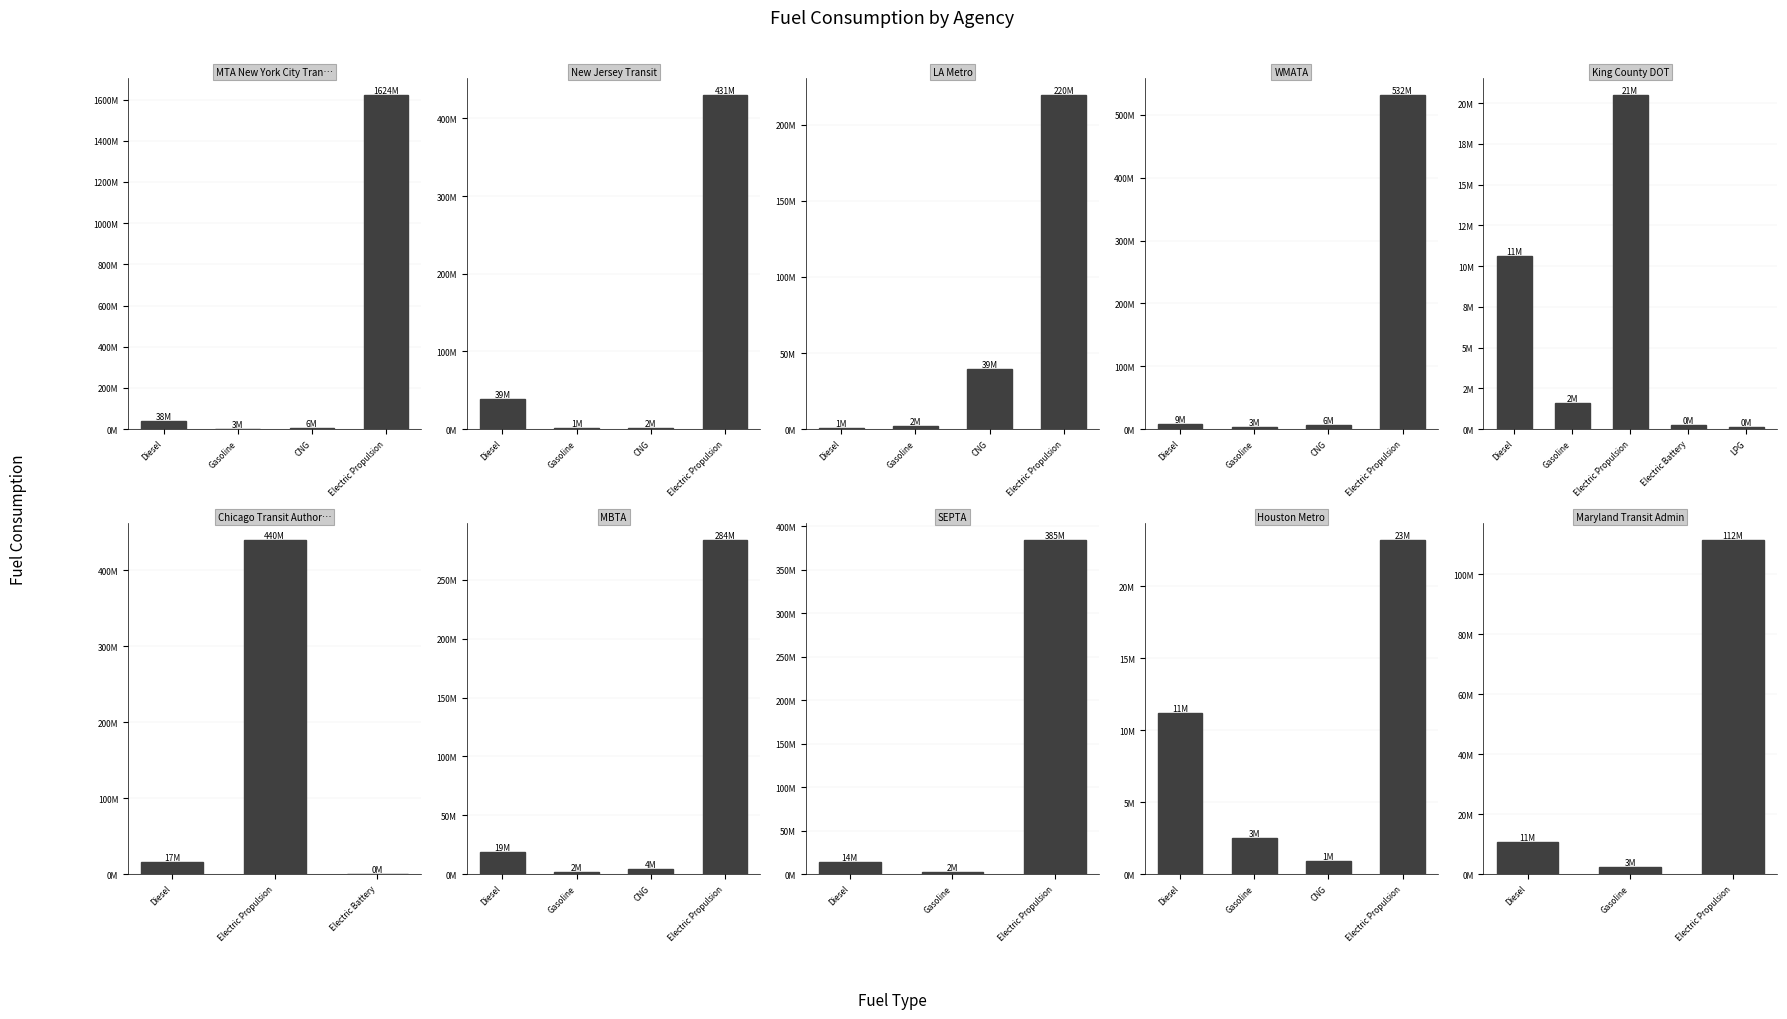

What are all the series names shown in the legend?

Diesel, Gasoline, CNG, Electric Propulsion, Electric Battery, LPG